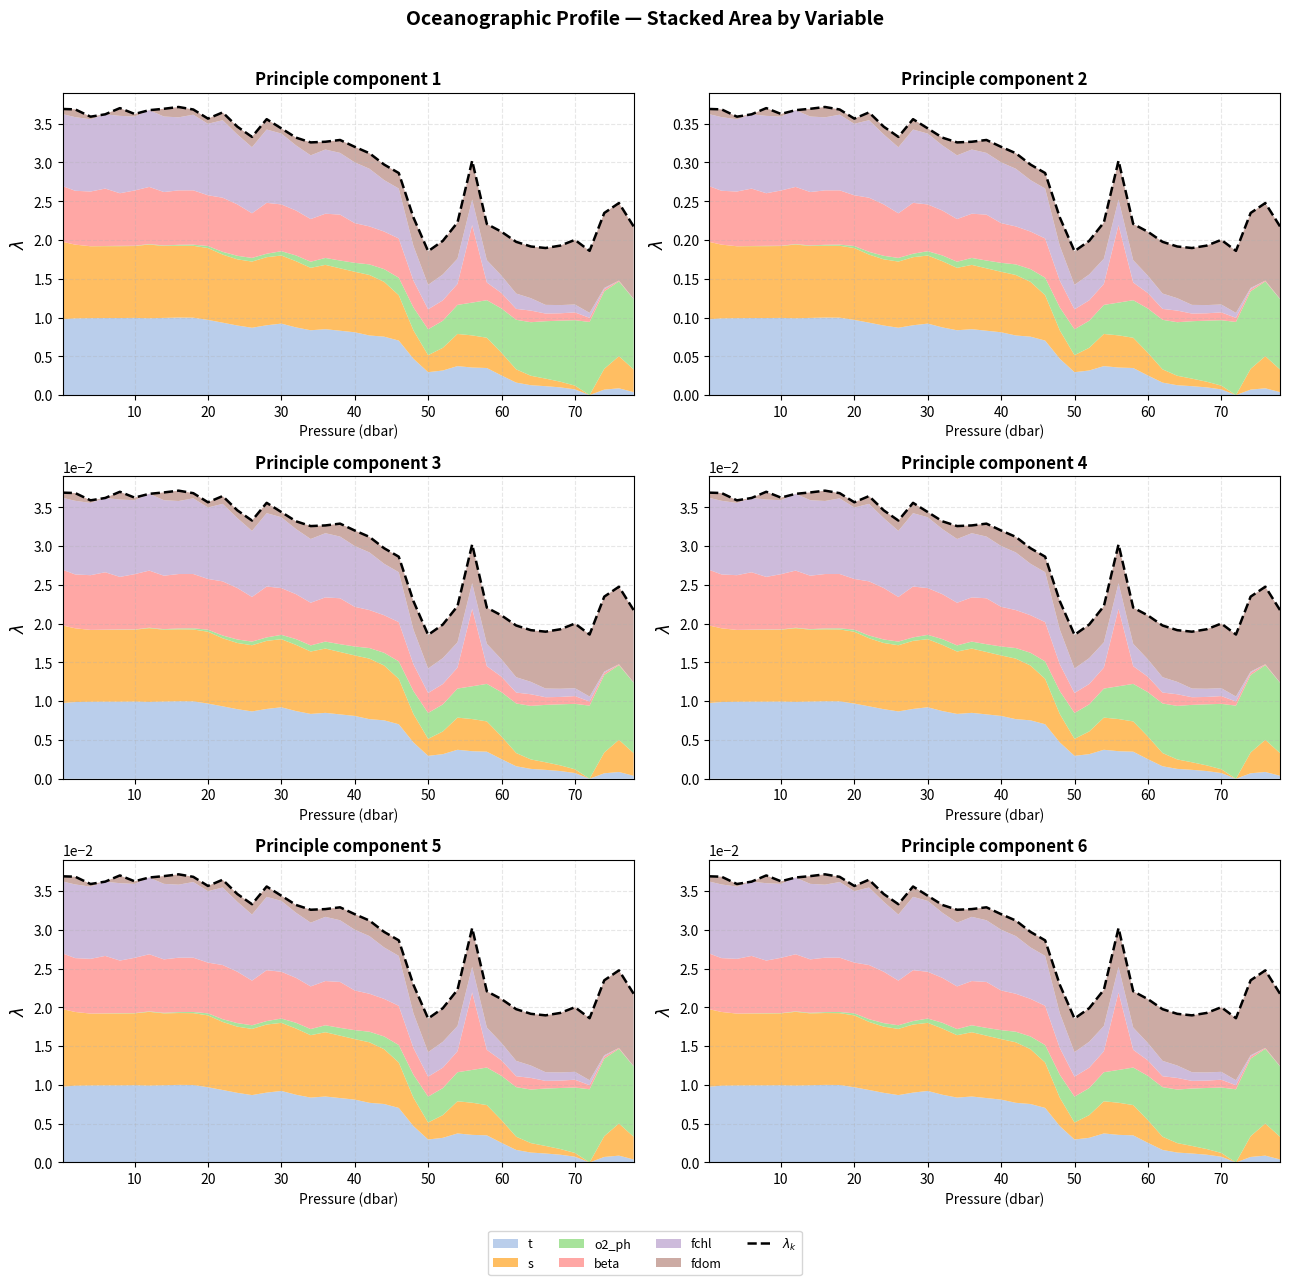

Does the chart have visible grid lines?

Yes